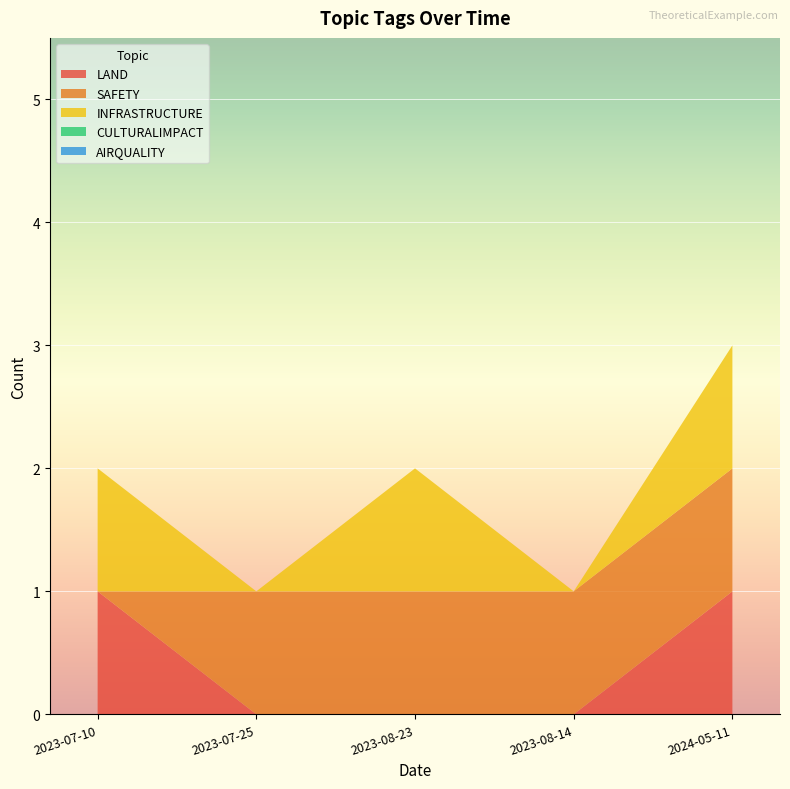

Reading right to left, list all the values displayed in this chart.

LAND: 2023-07-25=0	2023-08-14=0	2023-07-10=1	2023-08-23=0	2024-05-11=1
SAFETY: 2023-07-25=1	2023-08-14=1	2023-07-10=0	2023-08-23=1	2024-05-11=1
INFRASTRUCTURE: 2023-07-25=0	2023-08-14=0	2023-07-10=1	2023-08-23=1	2024-05-11=1
CULTURALIMPACT: 2023-07-25=0	2023-08-14=0	2023-07-10=0	2023-08-23=0	2024-05-11=0
AIRQUALITY: 2023-07-25=0	2023-08-14=0	2023-07-10=0	2023-08-23=0	2024-05-11=0